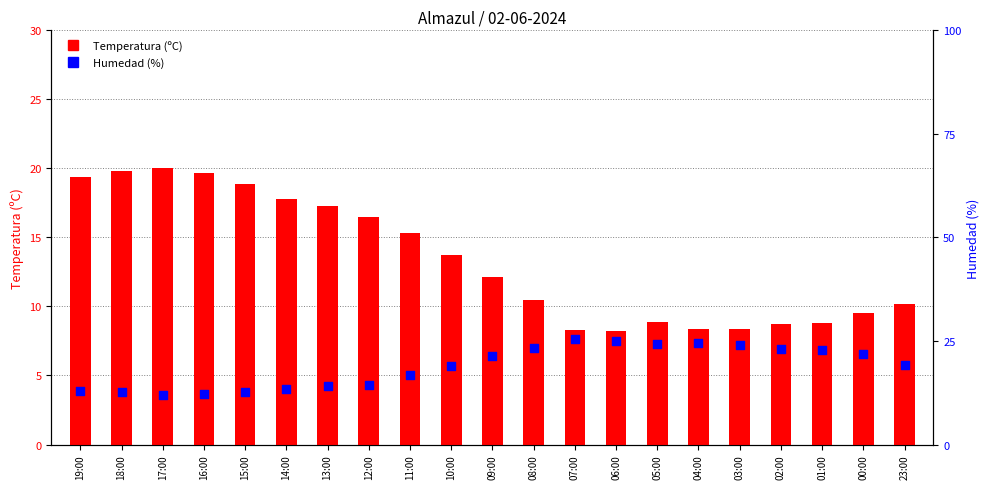

What is the total value across all series at 14:00?

31.3